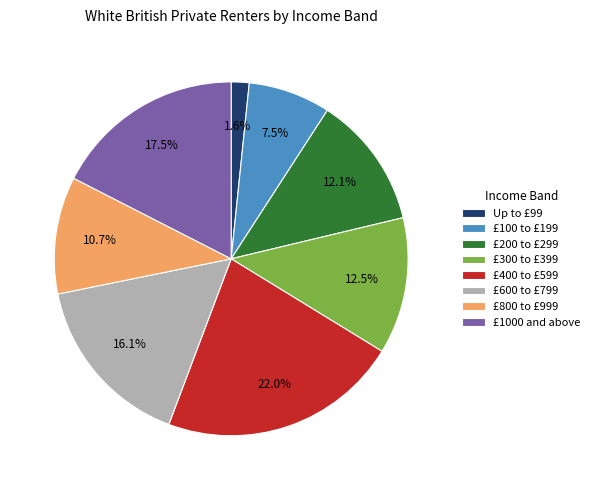

To the nearest percent, what is the difference between the largest and smallest slice percentages?

20%